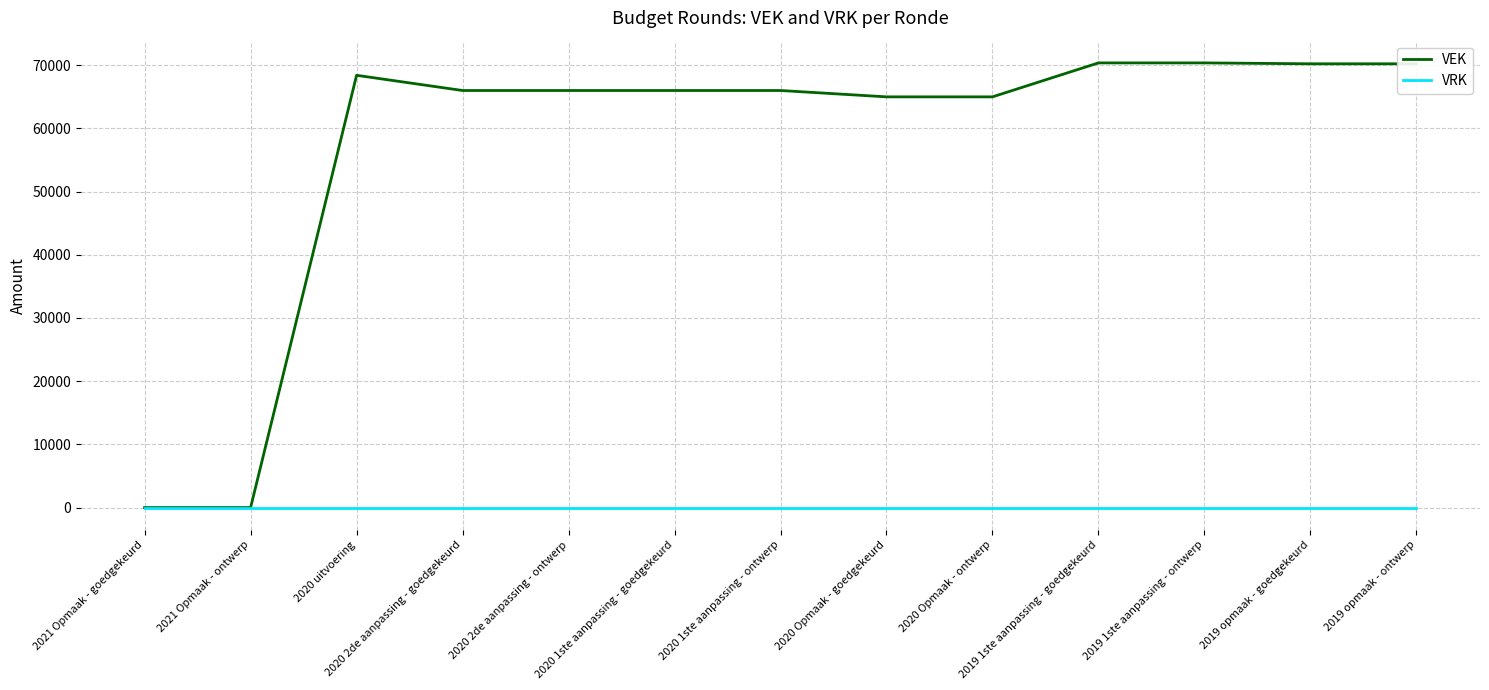

The value of VEK at 2021 Opmaak - ontwerp is 39185. True or false?

False